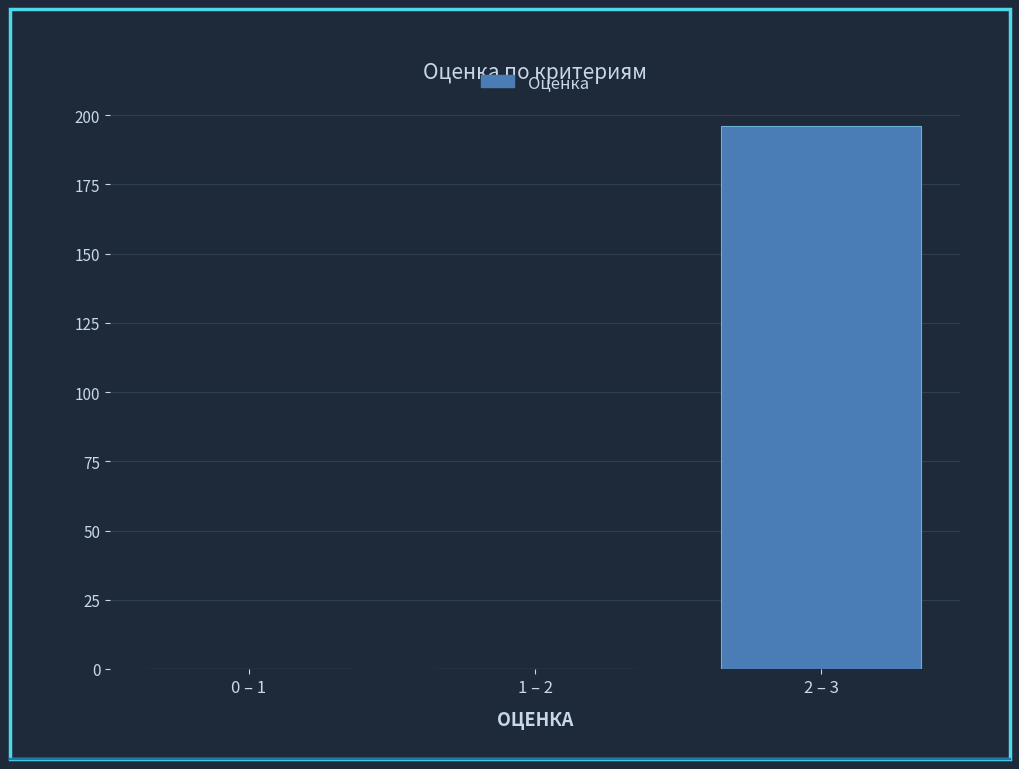

Reading right to left, what are all the values shown in this chart?

2 – 3=196	1 – 2=0	0 – 1=0